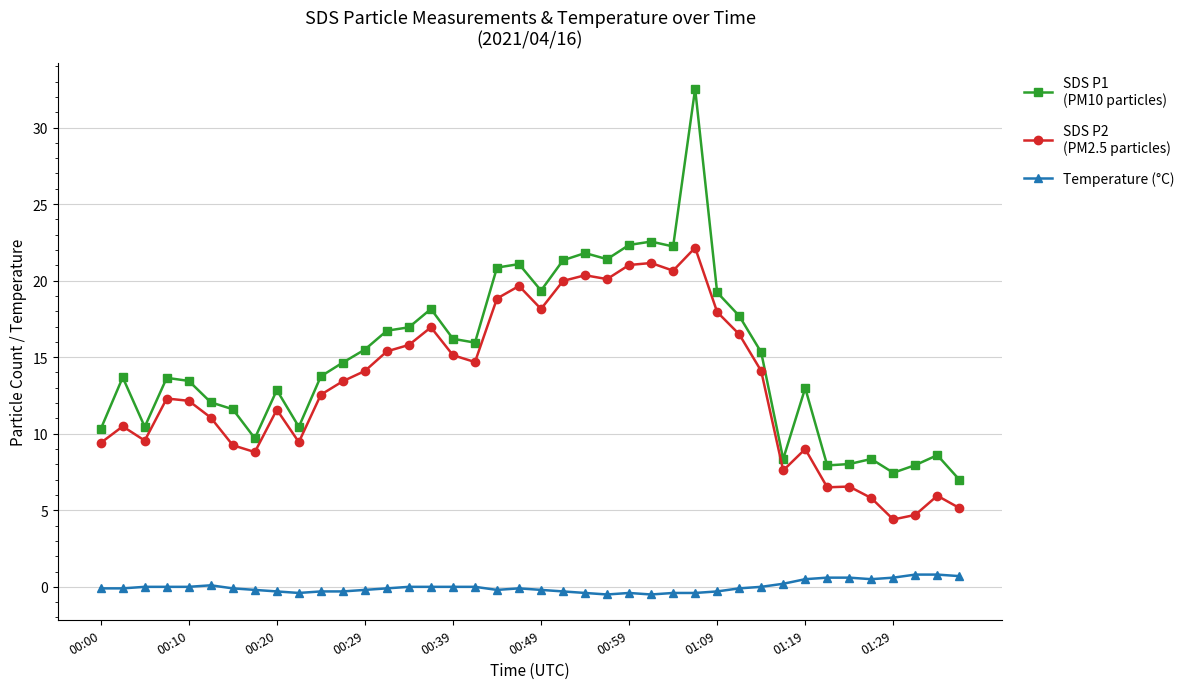

What is the maximum value shown in the chart?

32.5